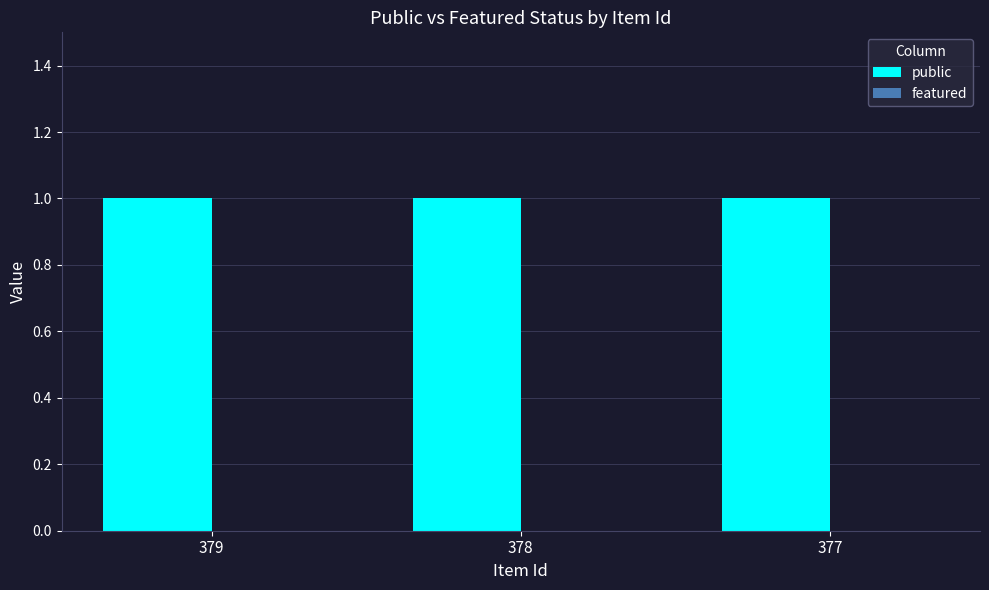

At which category does the chart reach its peak across all series?

379